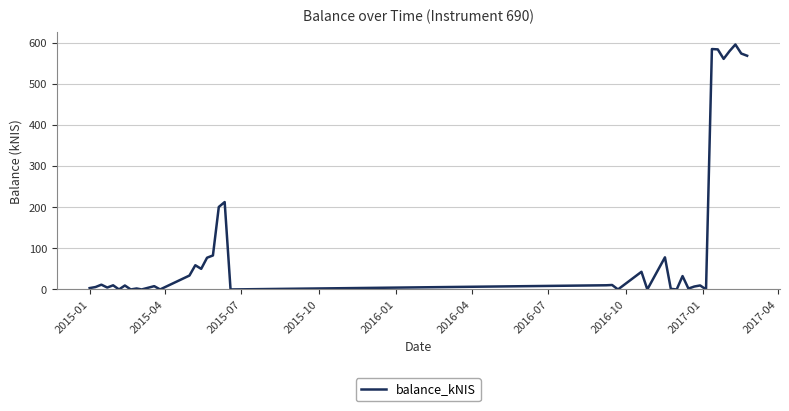

What is the greatest value displayed?

595.6